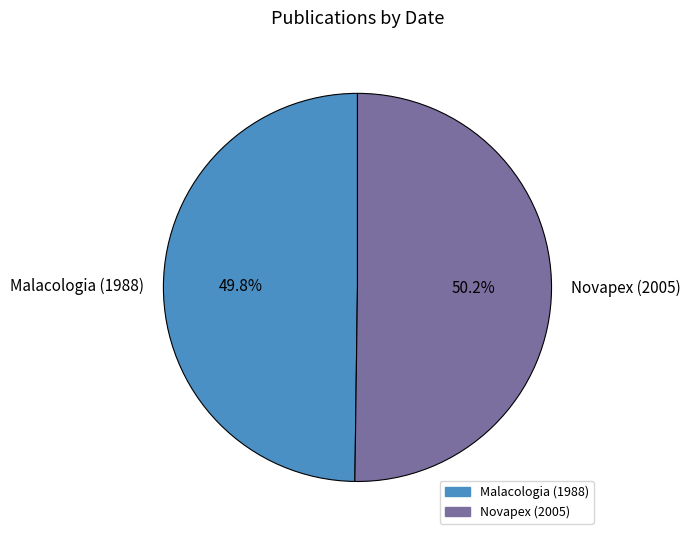

To the nearest percent, what is the average slice percentage?

50%